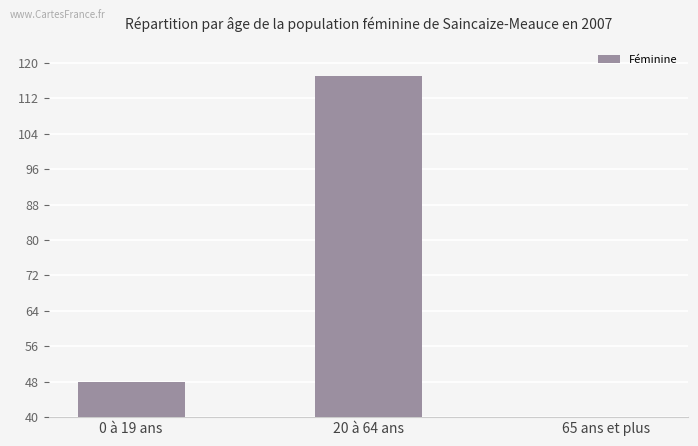

Reading left to right, what are all the values shown in this chart?

0 à 19 ans=48	20 à 64 ans=117	65 ans et plus=6